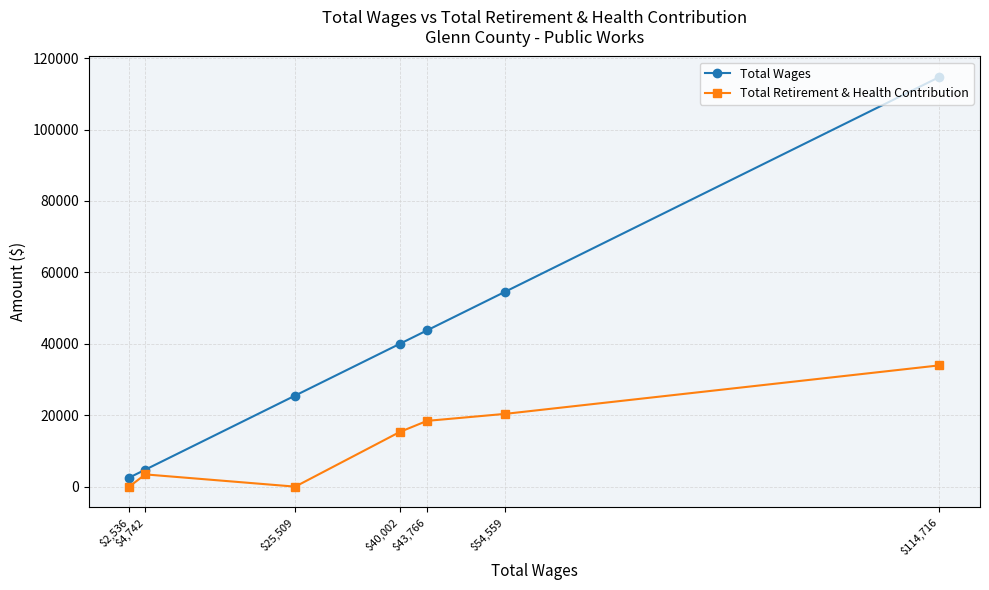

What is the difference between the maximum and minimum values in the Total Wages series?

112180